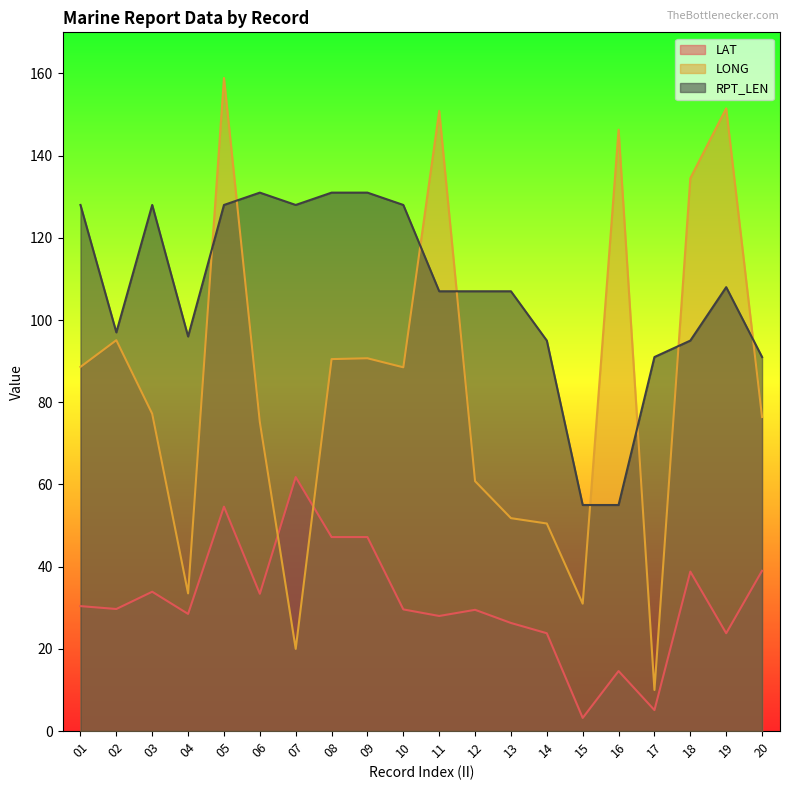

Reading left to right, transcribe all the data shown in this chart.

LAT: 01=30.4	02=29.7	03=33.9	04=28.5	05=54.6	06=33.4	07=61.8	08=47.2	09=47.2	10=29.6	11=28.0	12=29.5	13=26.3	14=23.8	15=3.2	16=14.6	17=5.1	18=38.8	19=23.8	20=39.0
LONG: 01=88.6	02=95.1	03=77.2	04=33.5	05=158.9	06=75.2	07=20.0	08=90.5	09=90.7	10=88.5	11=150.9	12=60.8	13=51.8	14=50.5	15=31.0	16=146.3	17=10.0	18=134.5	19=151.5	20=76.4
RPT_LEN: 01=128.0	02=97.0	03=128.0	04=96.0	05=128.0	06=131.0	07=128.0	08=131.0	09=131.0	10=128.0	11=107.0	12=107.0	13=107.0	14=95.0	15=55.0	16=55.0	17=91.0	18=95.0	19=108.0	20=91.0